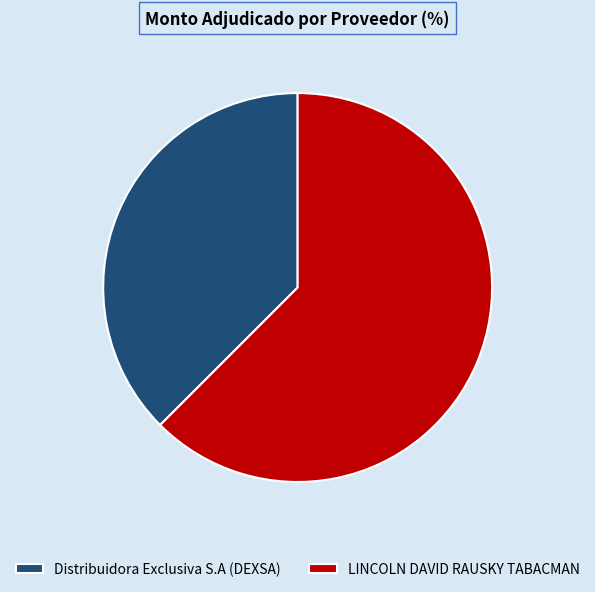

Which category has the biggest portion of the pie?

LINCOLN DAVID RAUSKY TABACMAN